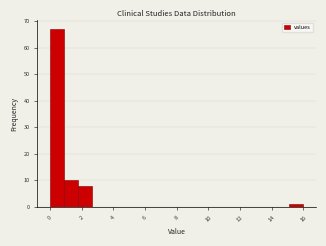

Reading left to right, transcribe this chart: for each bar, give the range it covers on the x-axis and its height. Neither the bar edges nor the heights are printed on the chart, so give them approximately, as read against the axes.

0.0 to 0.8: 67
0.8 to 1.8: 10
1.8 to 2.6: 8
2.6 to 3.6: 0
3.6 to 4.4: 0
4.4 to 5.4: 0
5.4 to 6.2: 0
6.2 to 7.2: 0
7.2 to 8.0: 0
8.0 to 8.8: 0
8.8 to 9.8: 0
9.8 to 10.6: 0
10.6 to 11.6: 0
11.6 to 12.4: 0
12.4 to 13.4: 0
13.4 to 14.2: 0
14.2 to 15.2: 0
15.2 to 16.0: 1